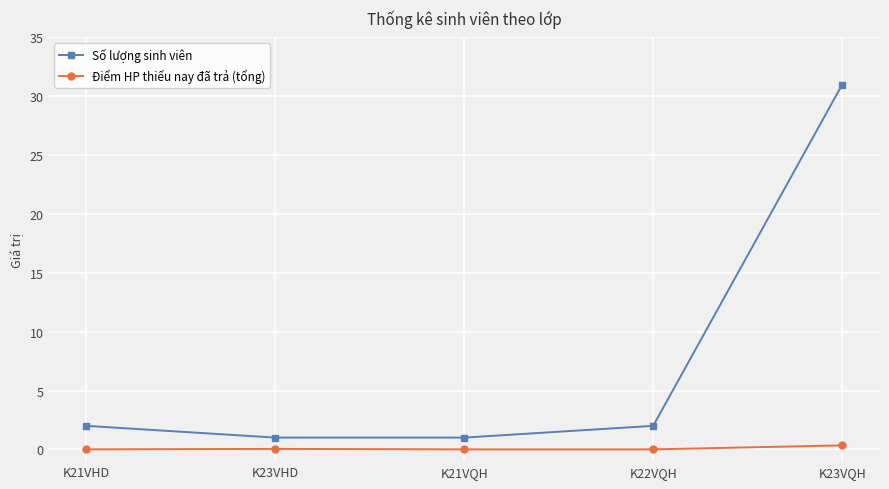

What is the spread (max minus min) of values at K22VQH?

2.0